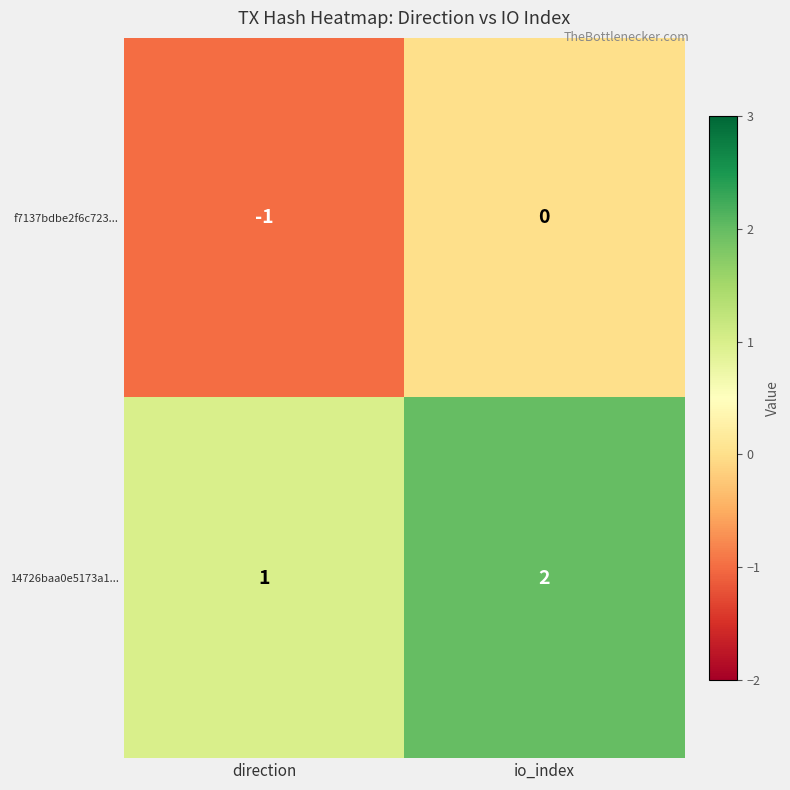

Reading left to right, list all the values displayed in this chart.

f7137bdbe2f6c723...: -1	0
14726baa0e5173a1...: 1	2